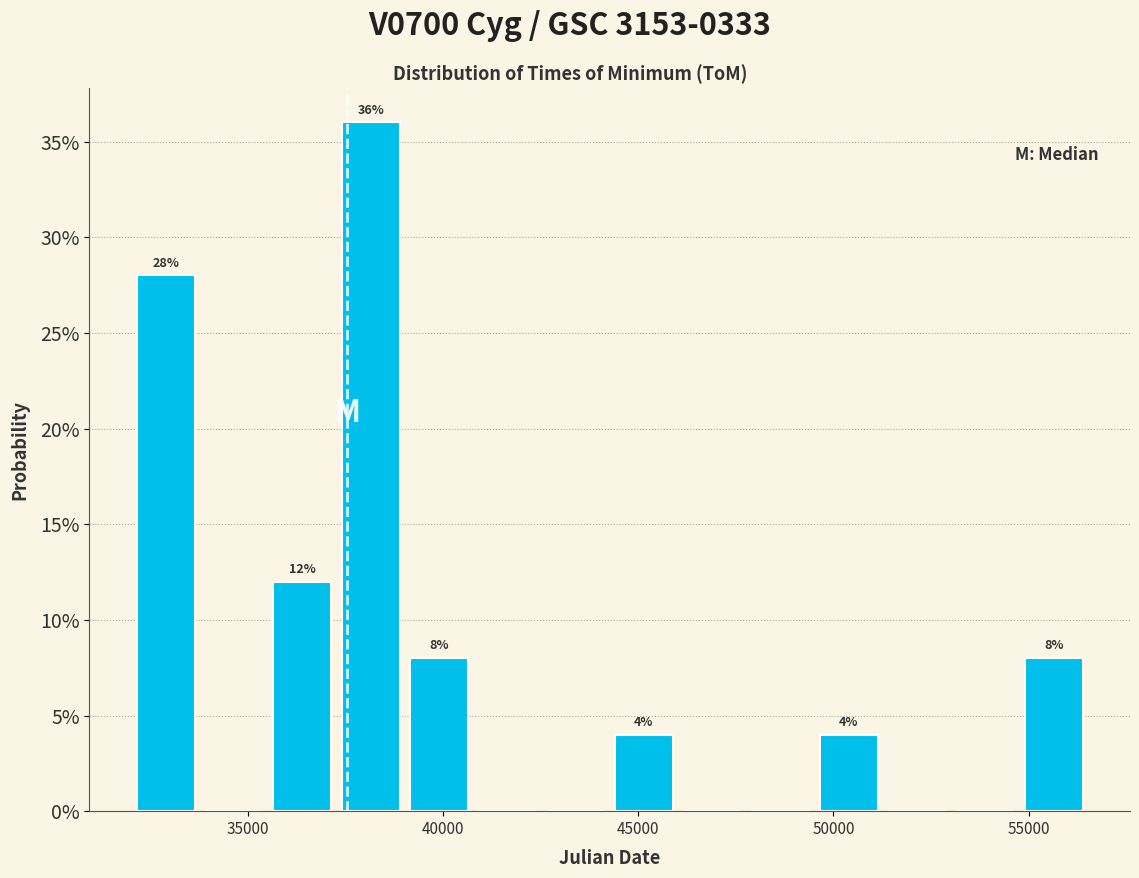

Around what value on the x-axis is the tallest bar? Give the approximate position of its centre, as read against the axis.

38000